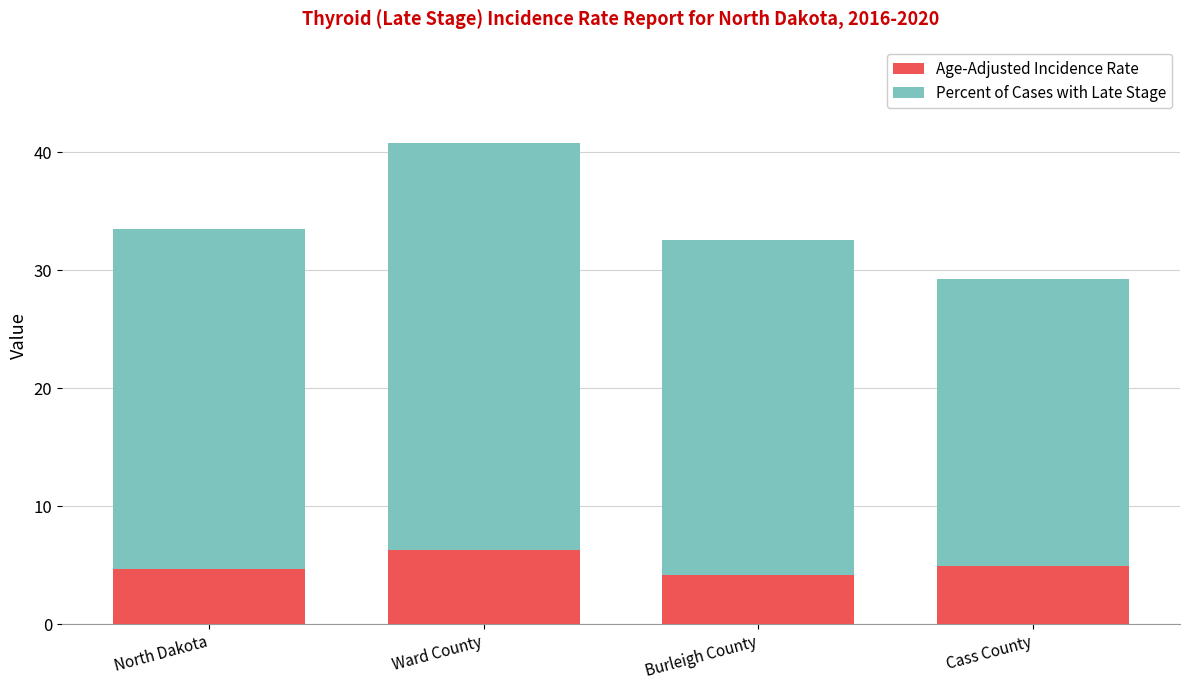

Are the bars grouped side by side (vs. stacked)?

No